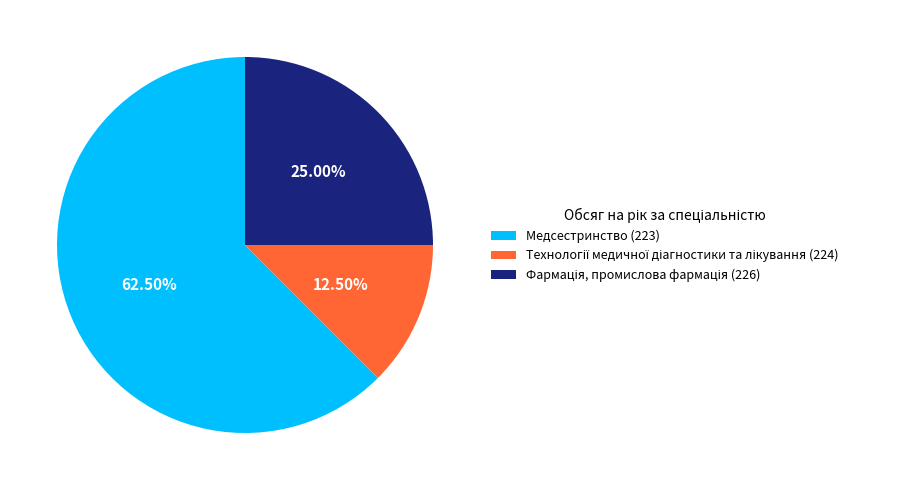

Is there a majority slice in this chart?

Yes